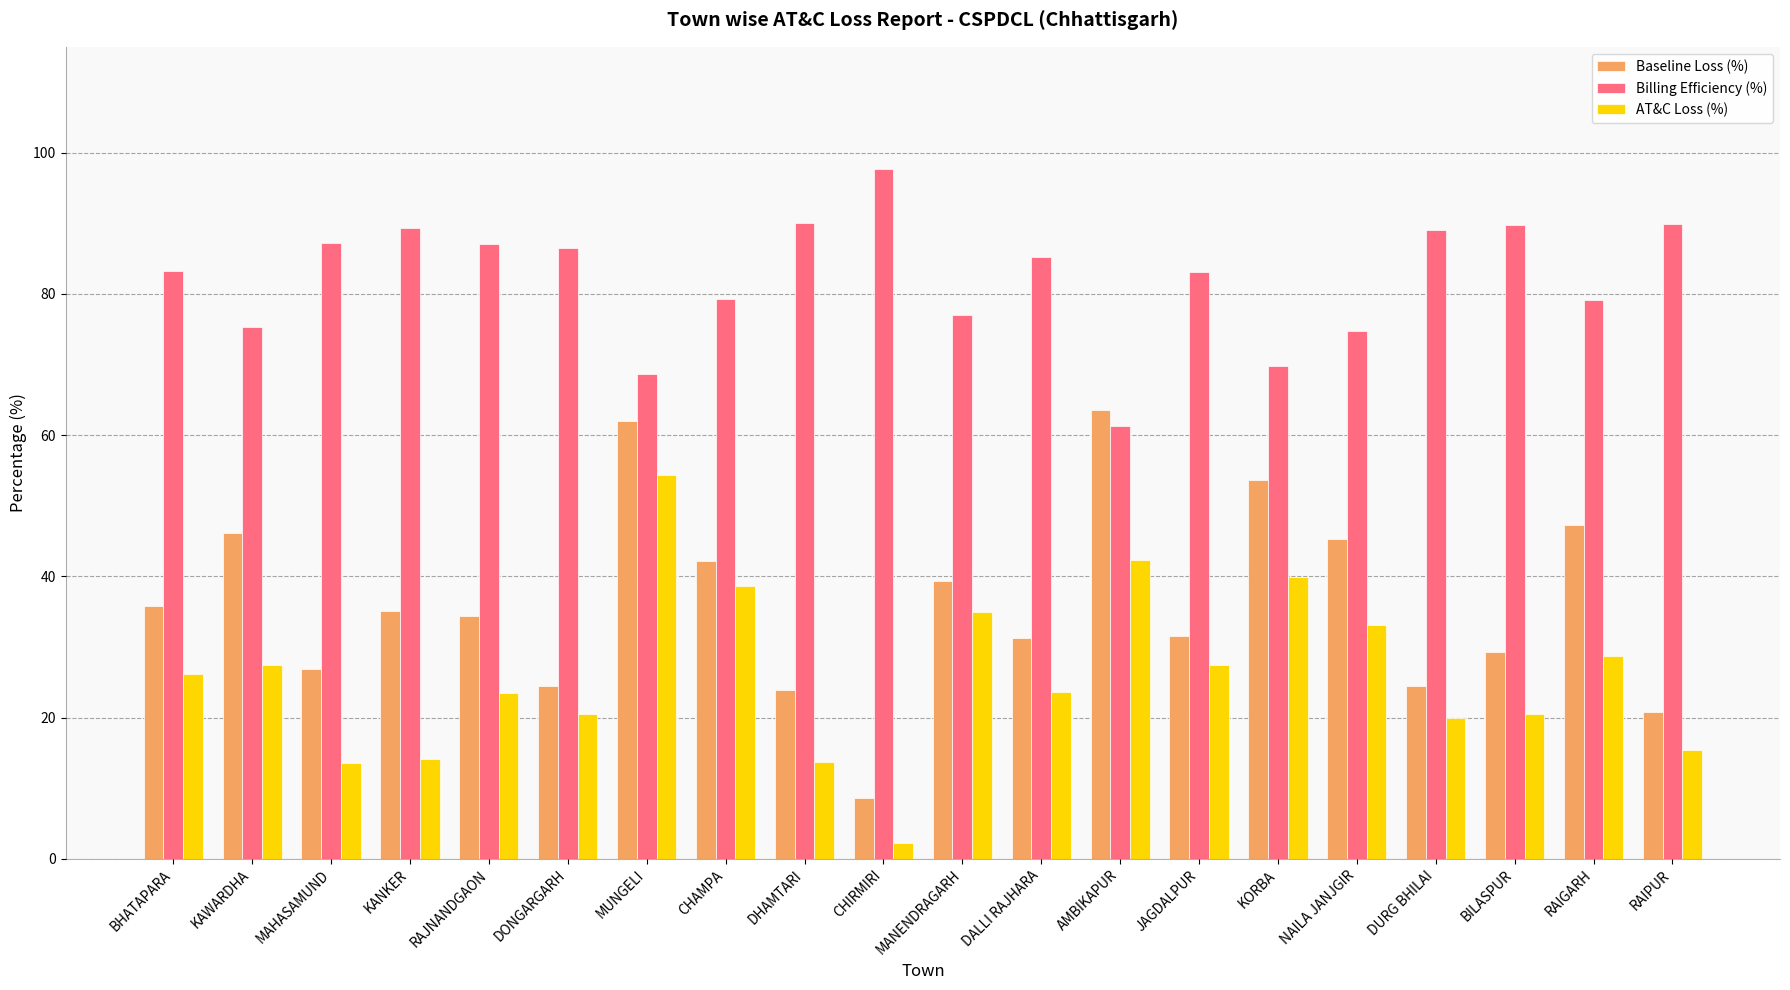

What are all the series names shown in the legend?

Baseline Loss (%), Billing Efficiency (%), AT&C Loss (%)